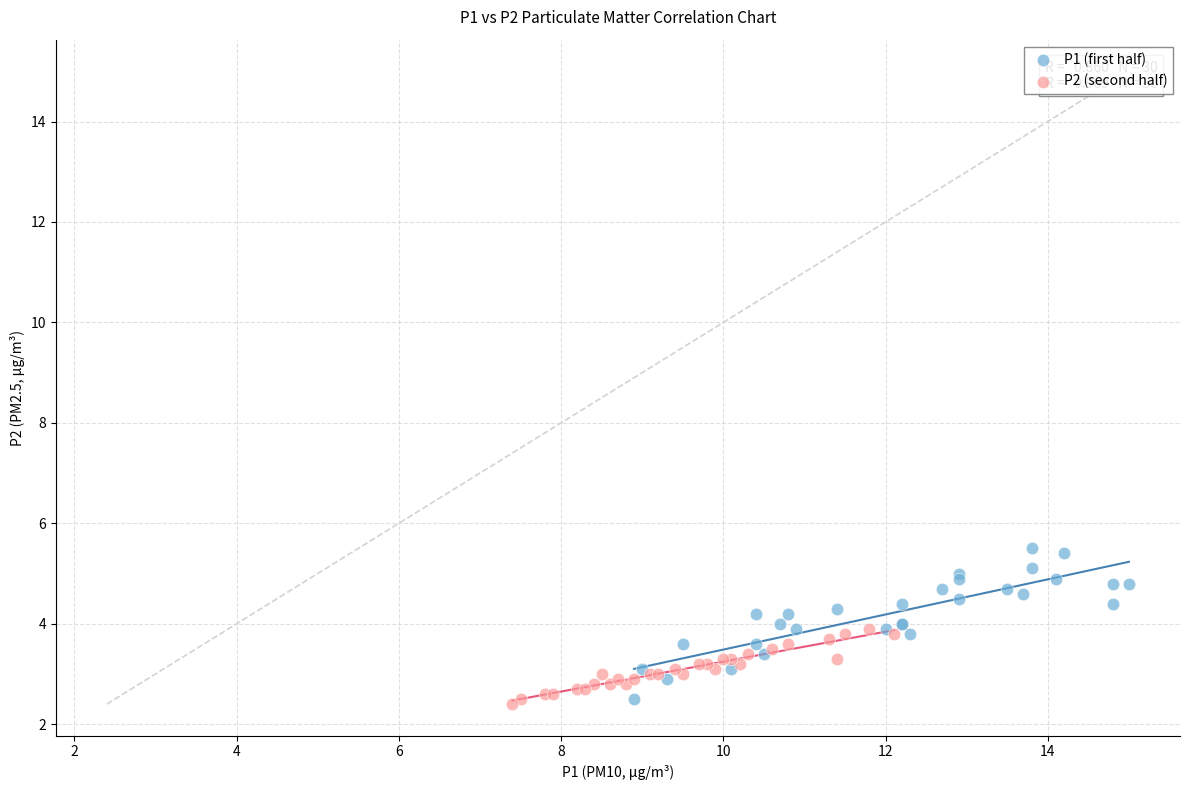

What are all the series names shown in the legend?

P1 (first half), P2 (second half)